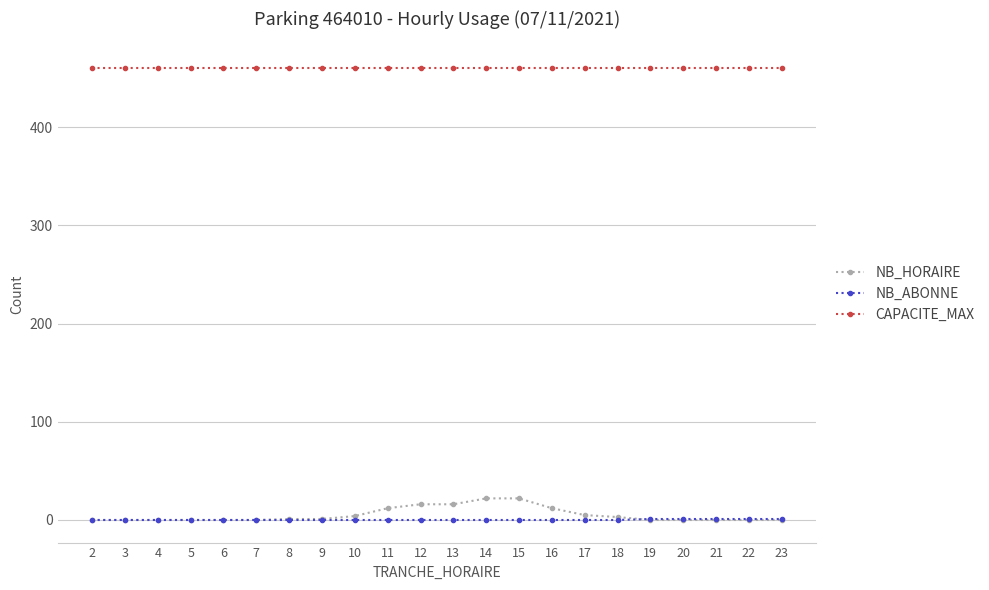

At how many categories does at least one series exceed 280?

22